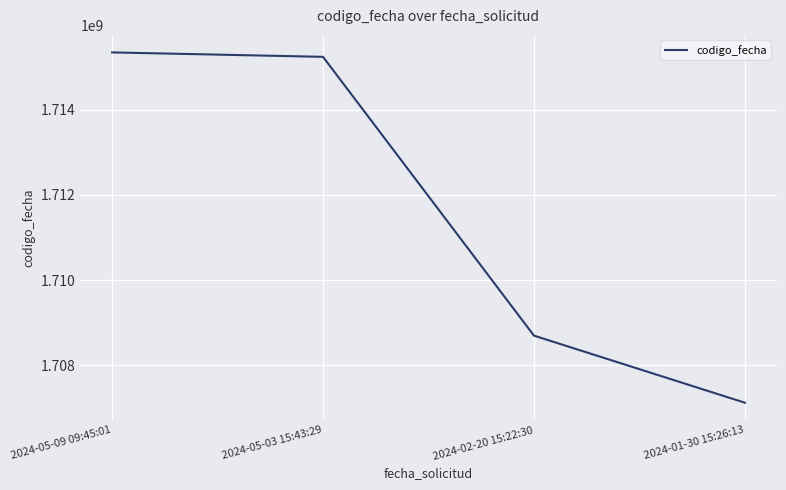

True or false: there are more than 2 points higher than both neighbors.

False